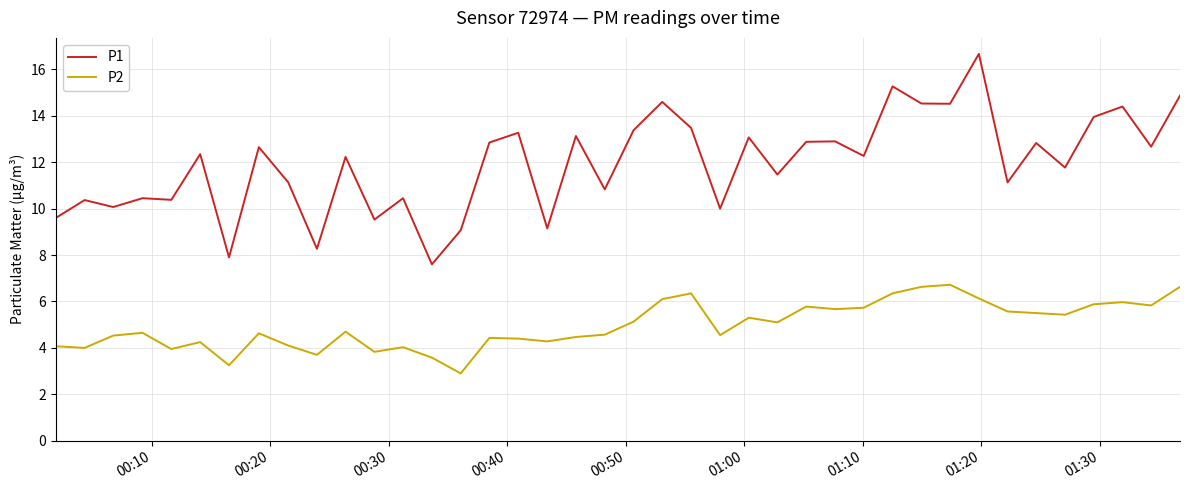

What is the sum of all P1 values?

477.9